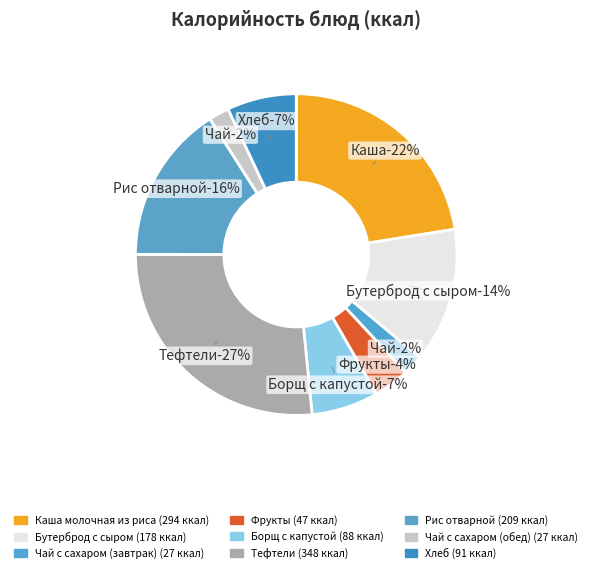

To the nearest percent, what percentage of the pie is Рис отварной?

16%